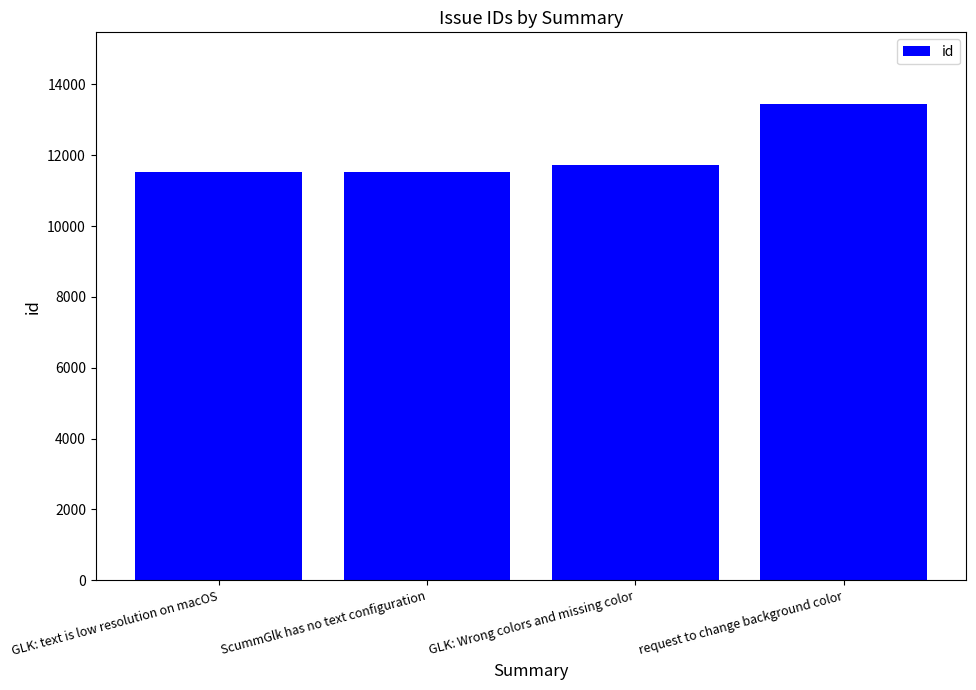

At which category does the chart reach its peak across all series?

request to change background color